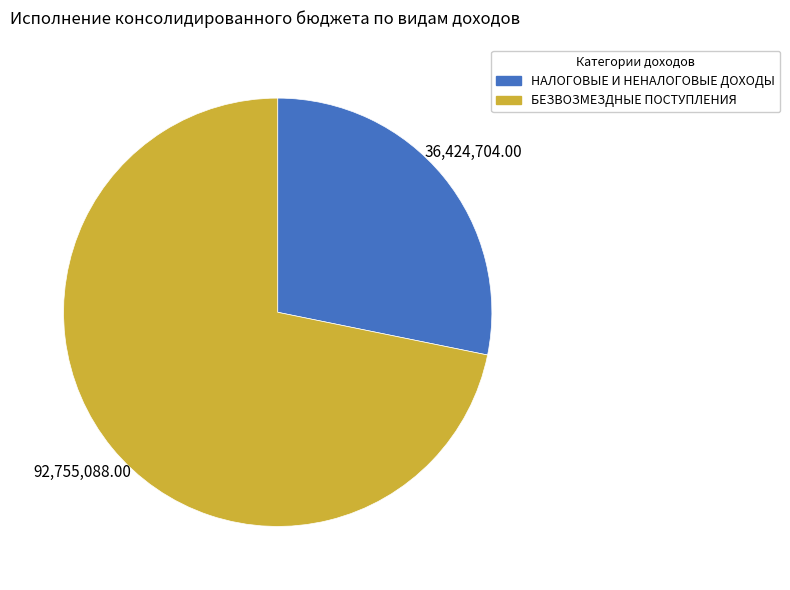

Combined, do БЕЗВОЗМЕЗДНЫЕ ПОСТУПЛЕНИЯ and НАЛОГОВЫЕ И НЕНАЛОГОВЫЕ ДОХОДЫ account for over 50%?

Yes